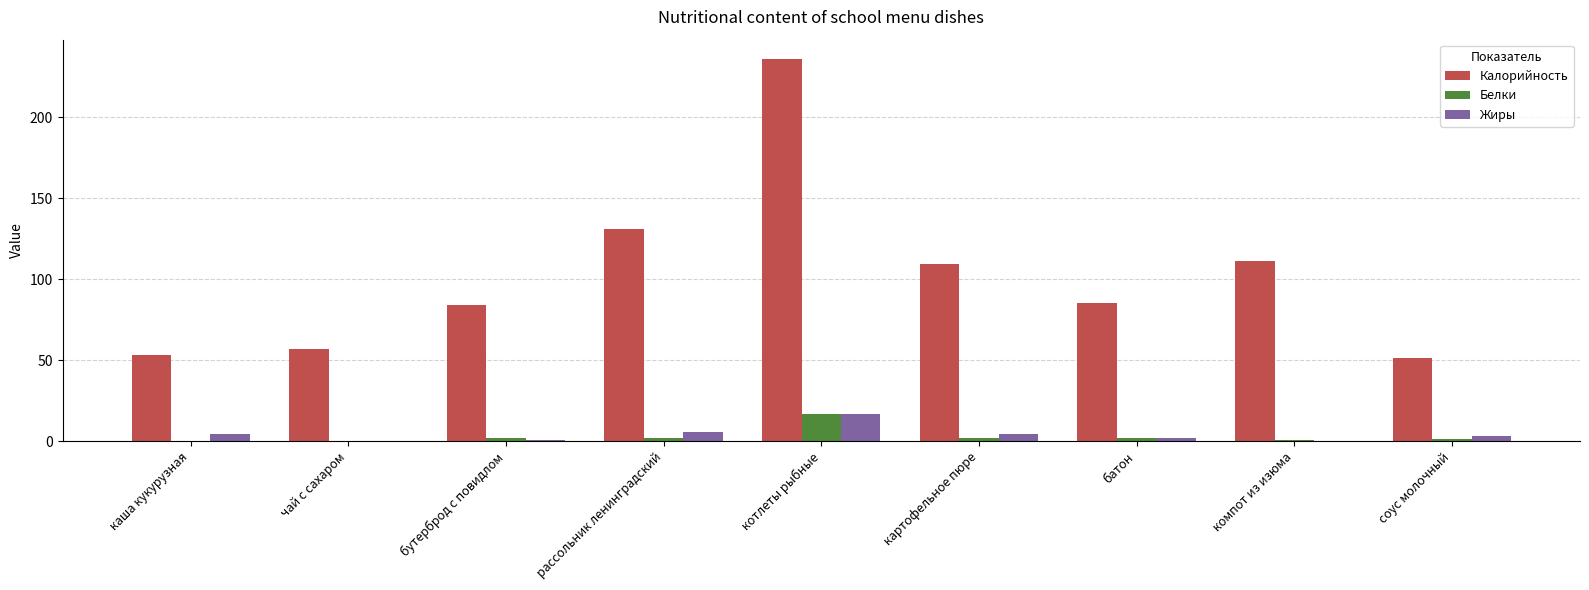

What is the average value of the Жиры series?

4.1